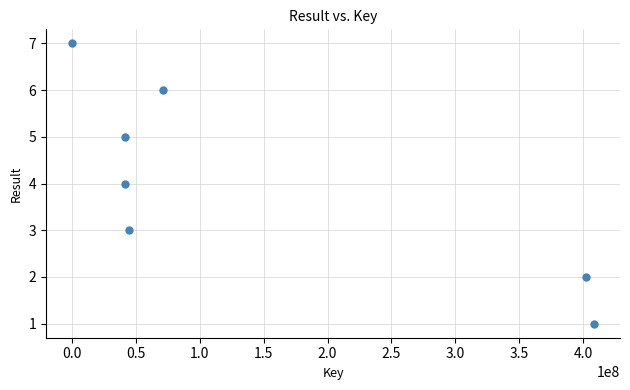

What is the average Y value?

4